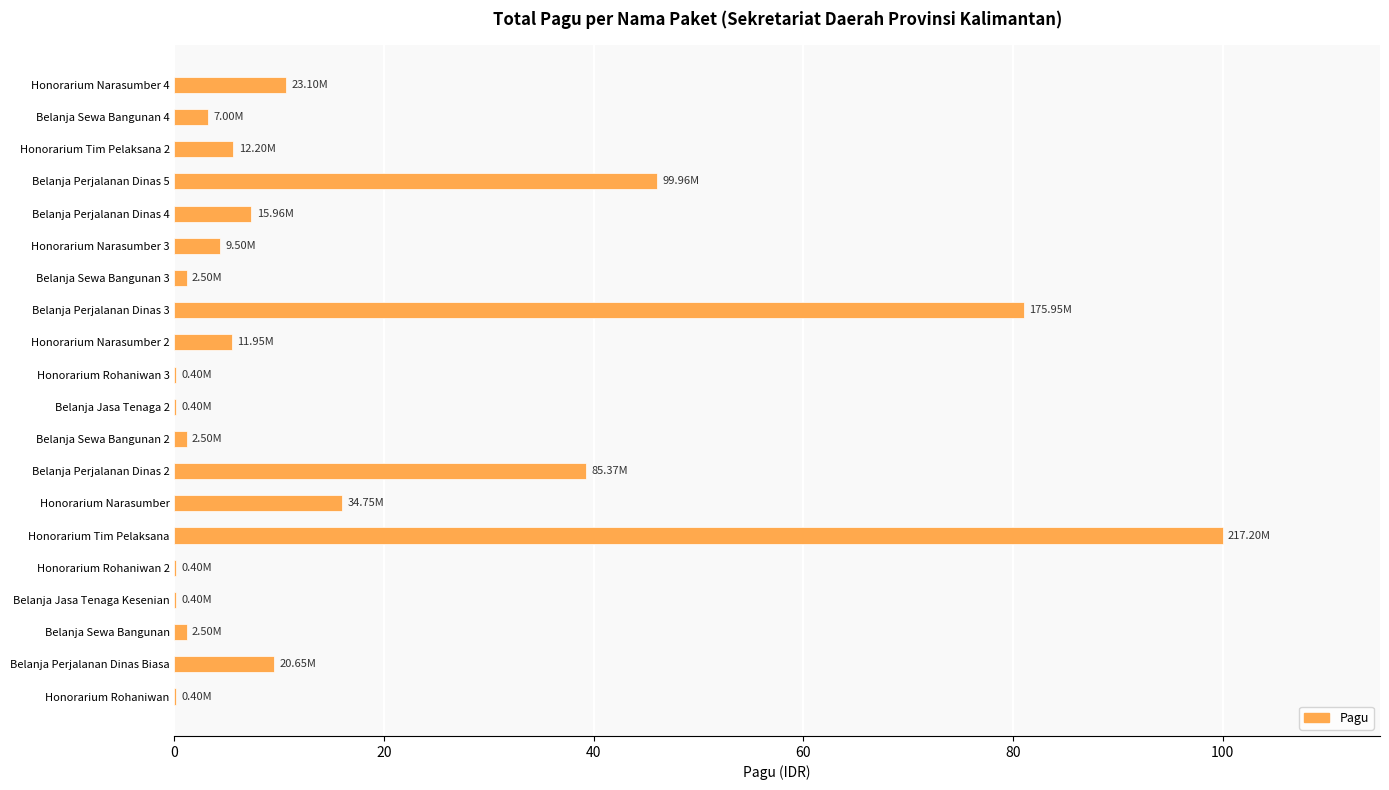

How many data points does each series have?

20